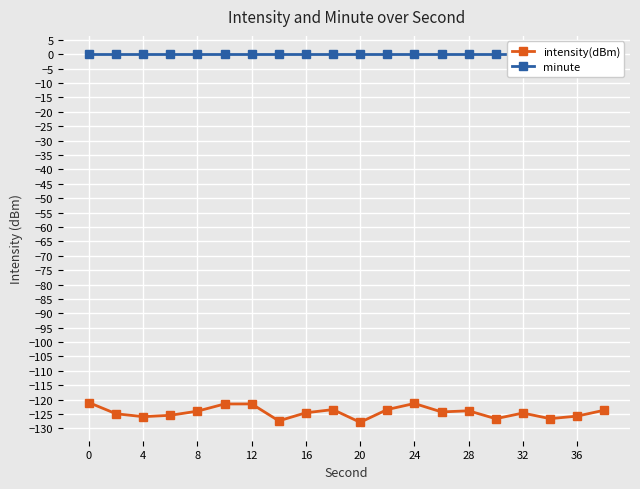

Rank the series by their maximum value, from lowest to highest.

intensity(dBm), minute